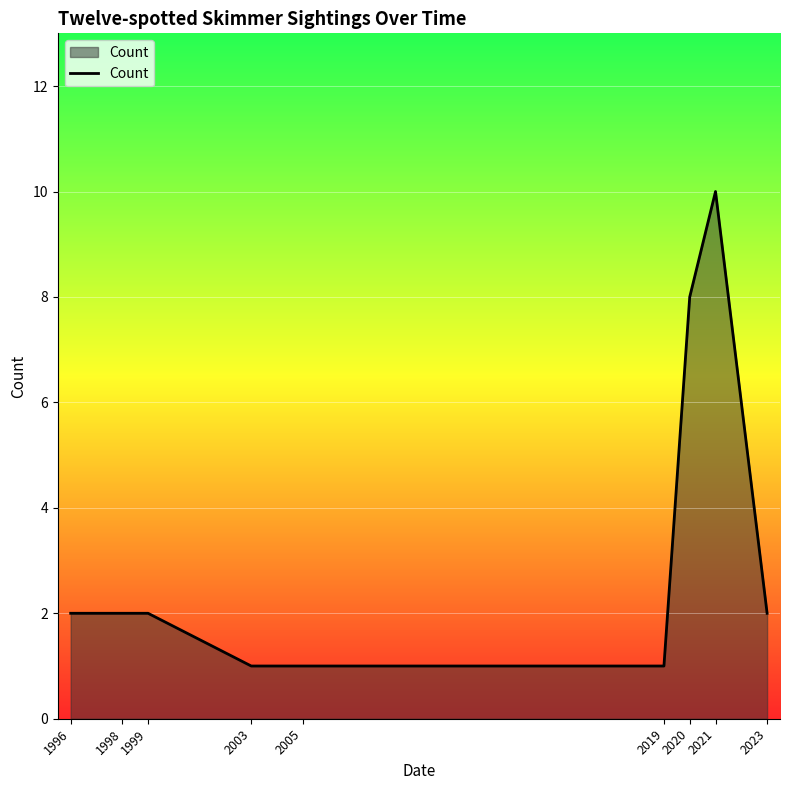

What is the maximum value shown in the chart?

10